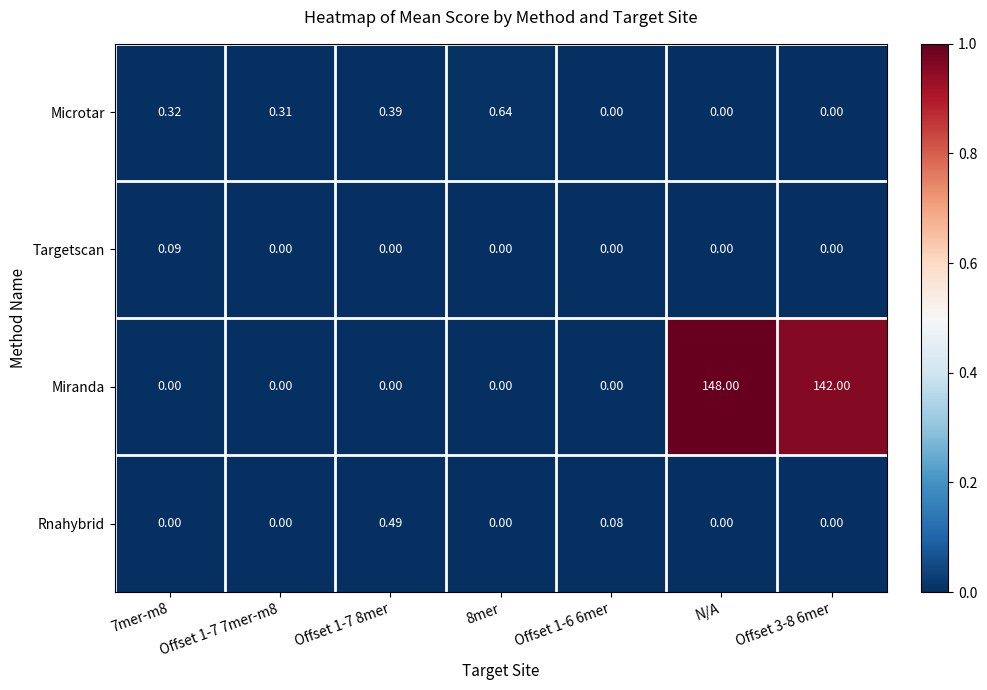

Which series changed the most between N/A and Offset 3-8 6mer?

Miranda